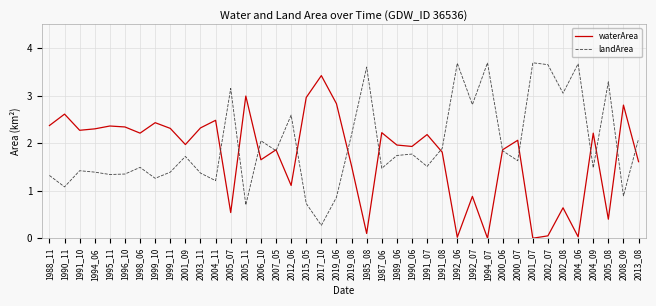

What position from the right is 2015_05?

23